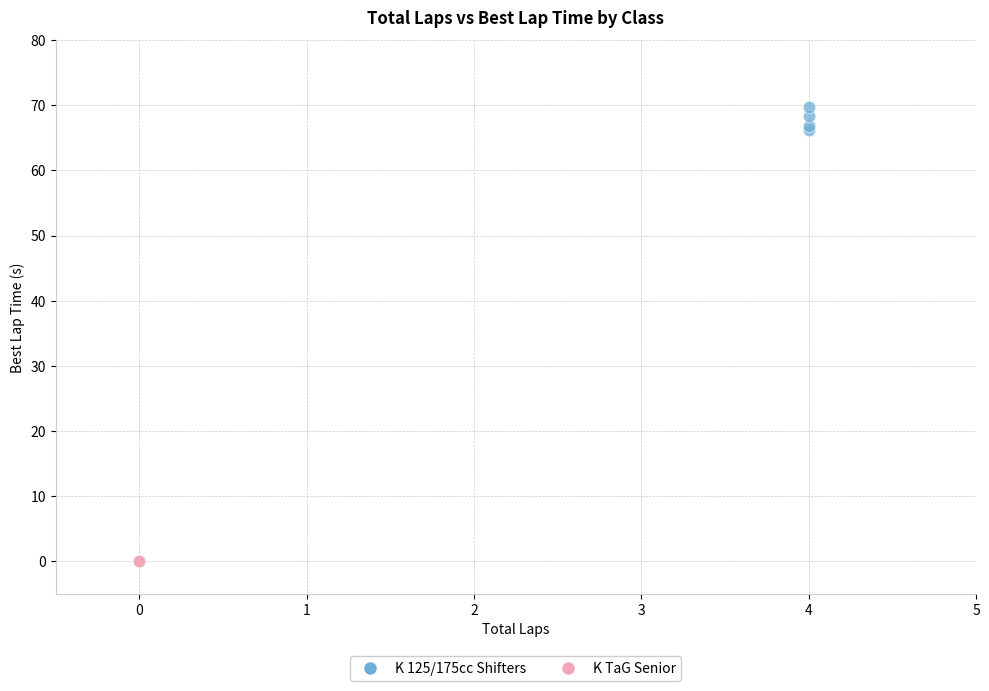

Which series contains the highest Y value?

K 125/175cc Shifters